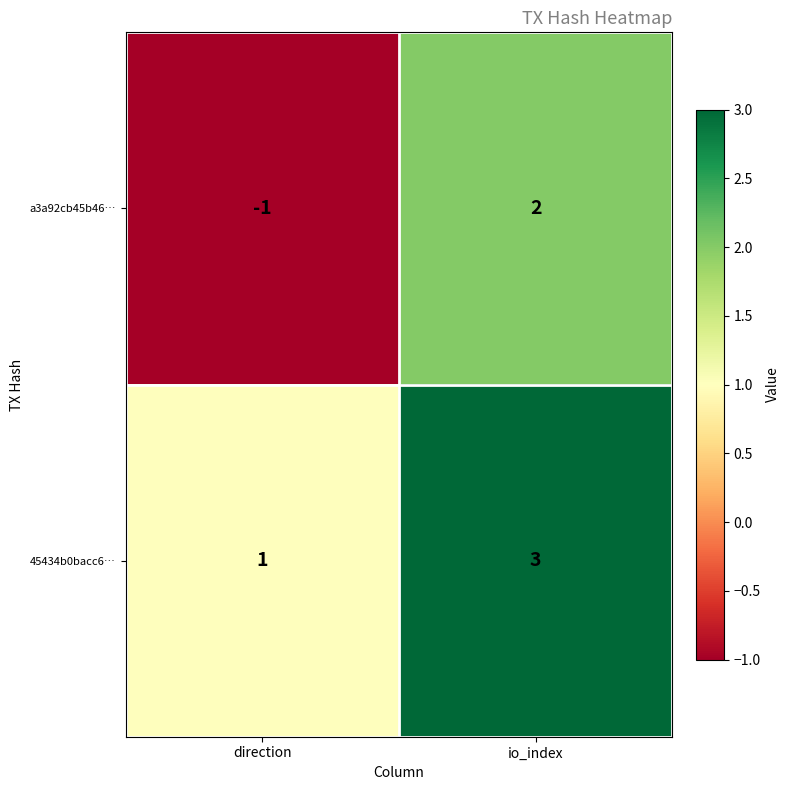

Which series changed the most between direction and io_index?

a3a92cb45b46…